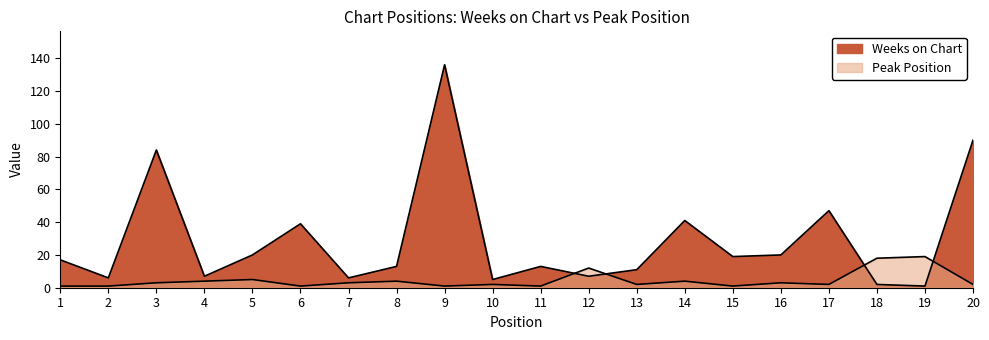

At which category does Peak Position reach its first local valley?

6